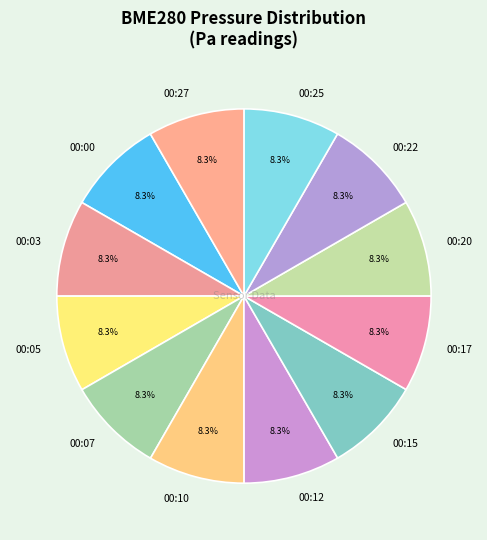

Count the number of slices in the pie.

12